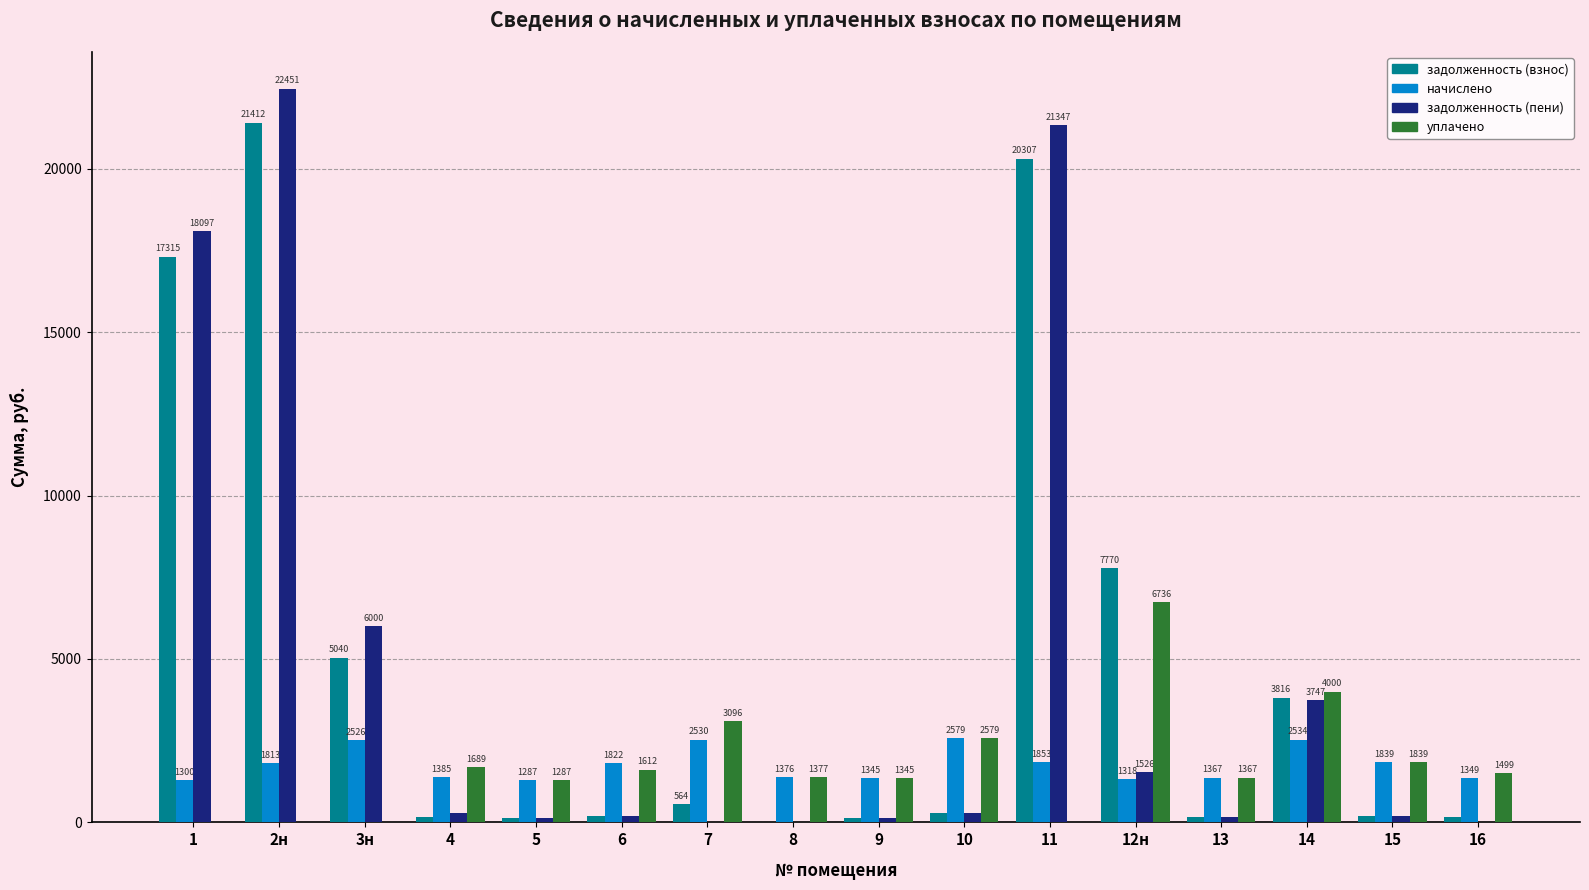

Are the bars horizontal?

No